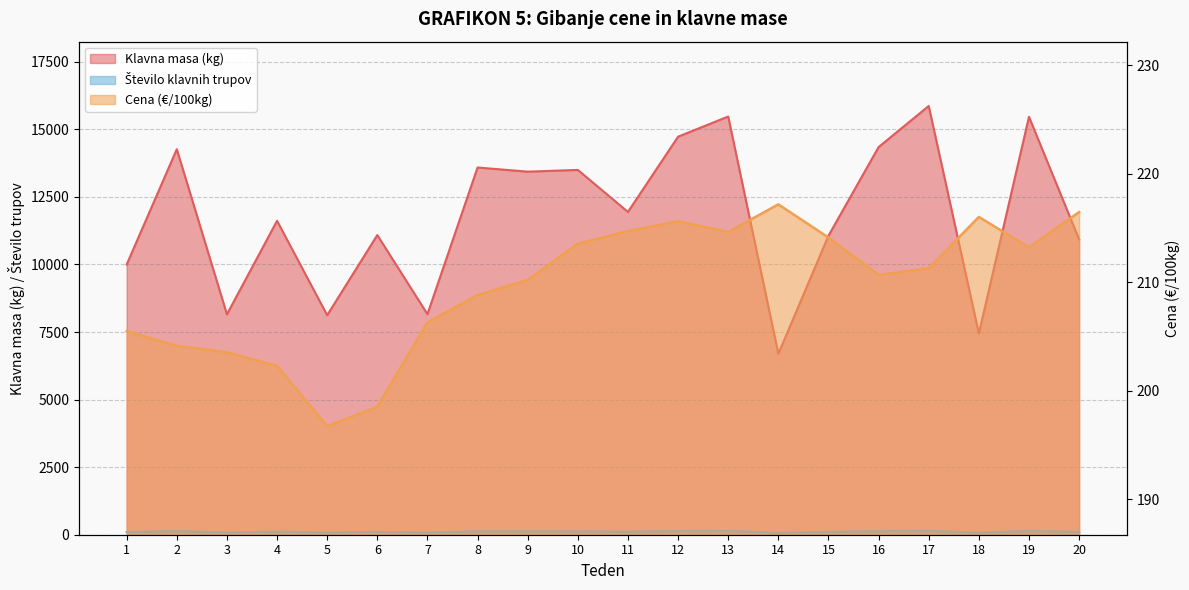

What is the highest value of the Število klavnih trupov series?

153.0